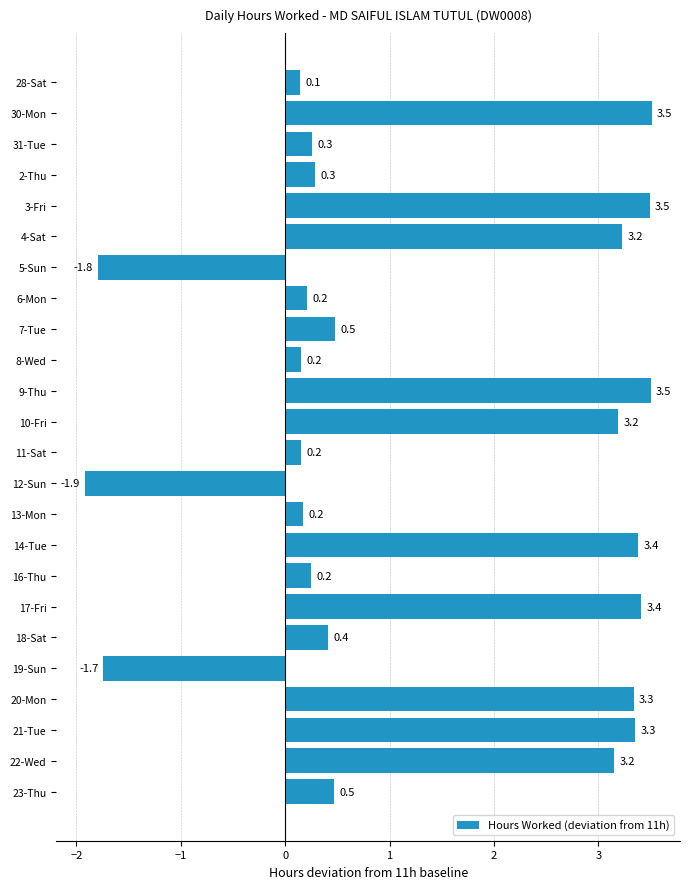

How many values exceed 0?

21